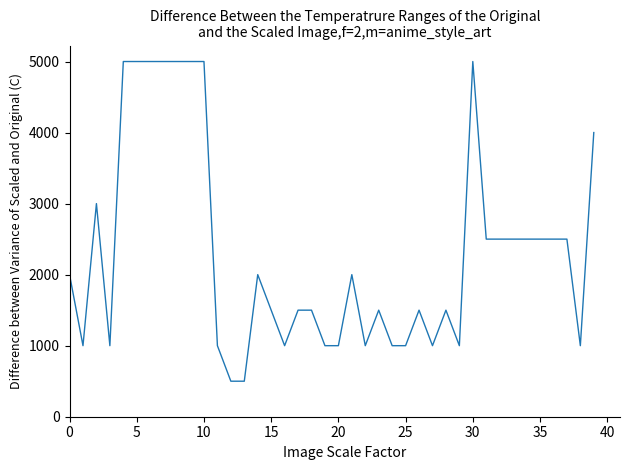

What is the difference between the maximum and minimum values?

4500